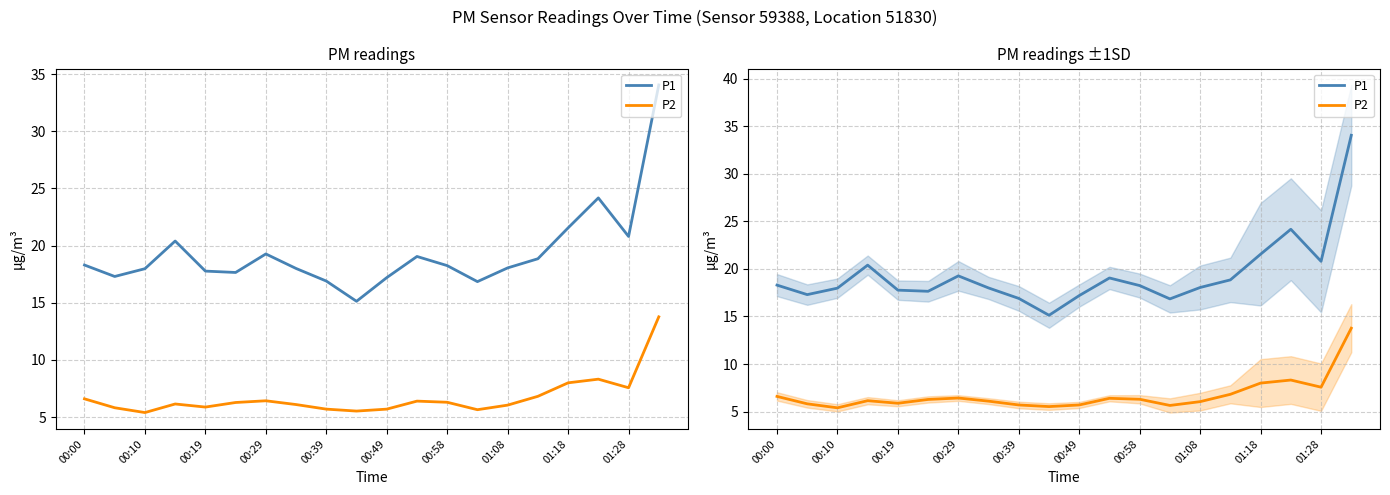

What is the difference between the second highest and minimum values in the P2 series?

2.9